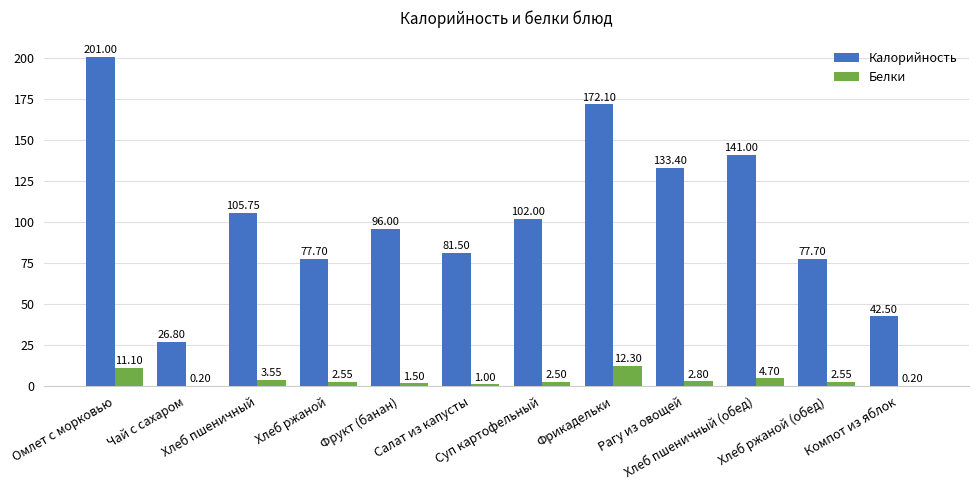

Which series has the largest total across all categories?

Калорийность